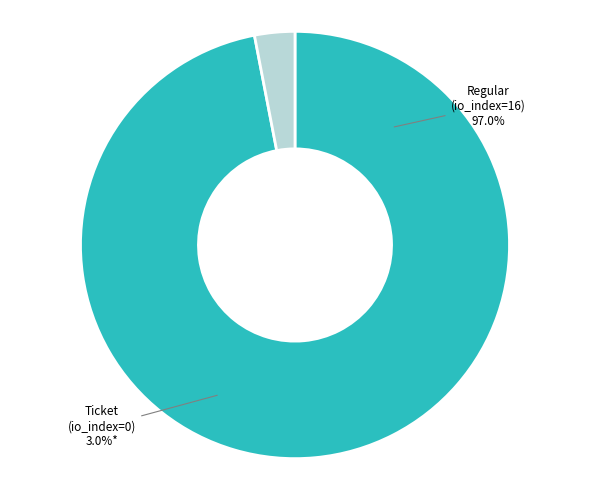

To the nearest percent, what is the combined percentage of Ticket (io_index=0) and Regular (io_index=16)?

100%